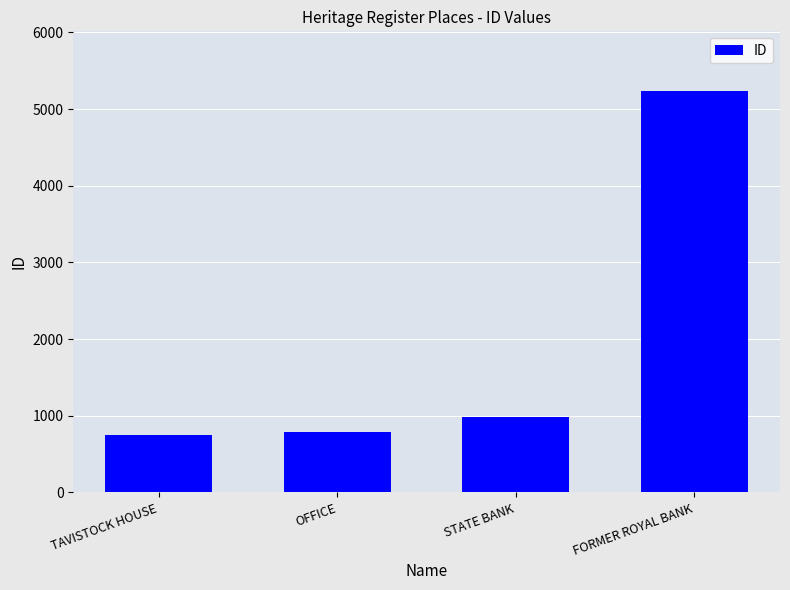

Reading left to right, extract all data points from this chart.

751	784	983	5229